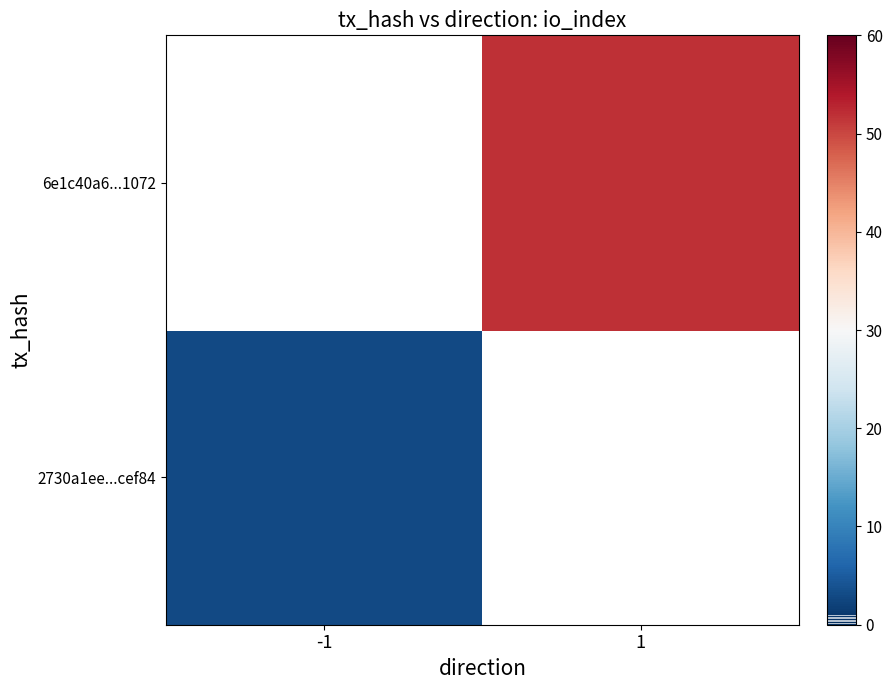

Which series has the widest spread of values?

2730a1ee...cef84